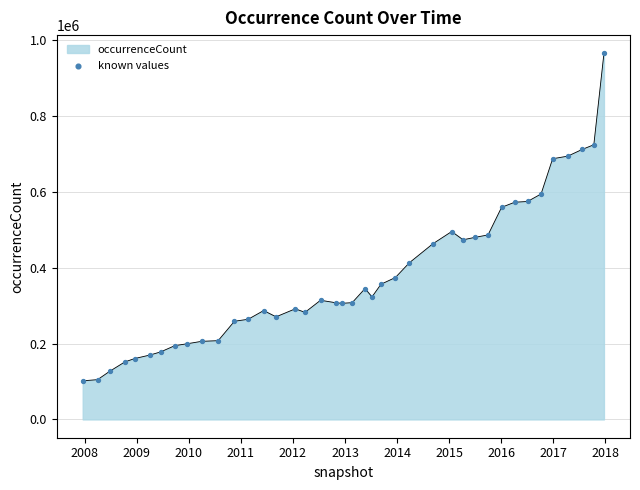

What is the difference between the maximum and minimum values?

862533